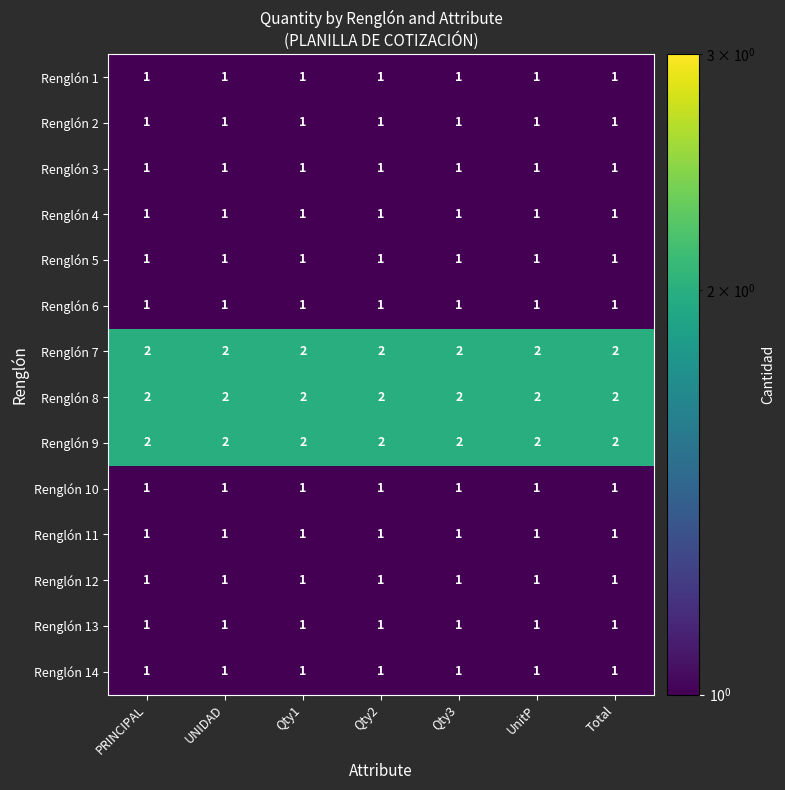

The value of Renglón 12 at UnitP is 1. True or false?

True